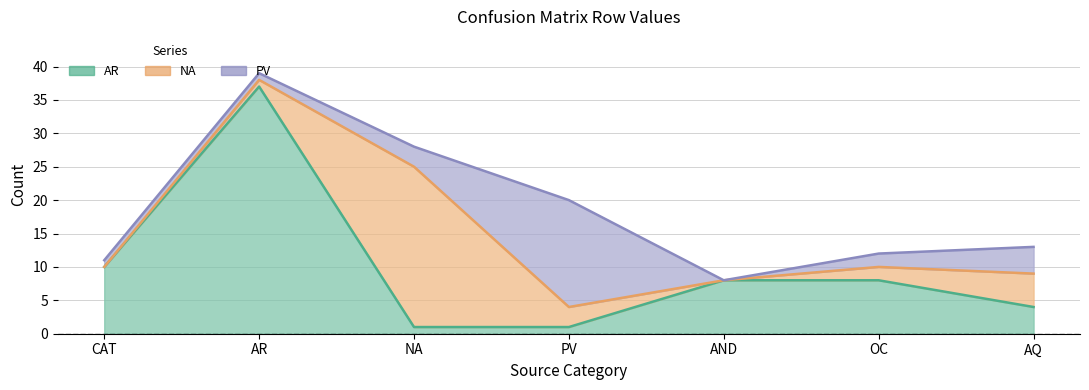

In NA, how many points are higher than both neighbors (excluding endpoints)?

1